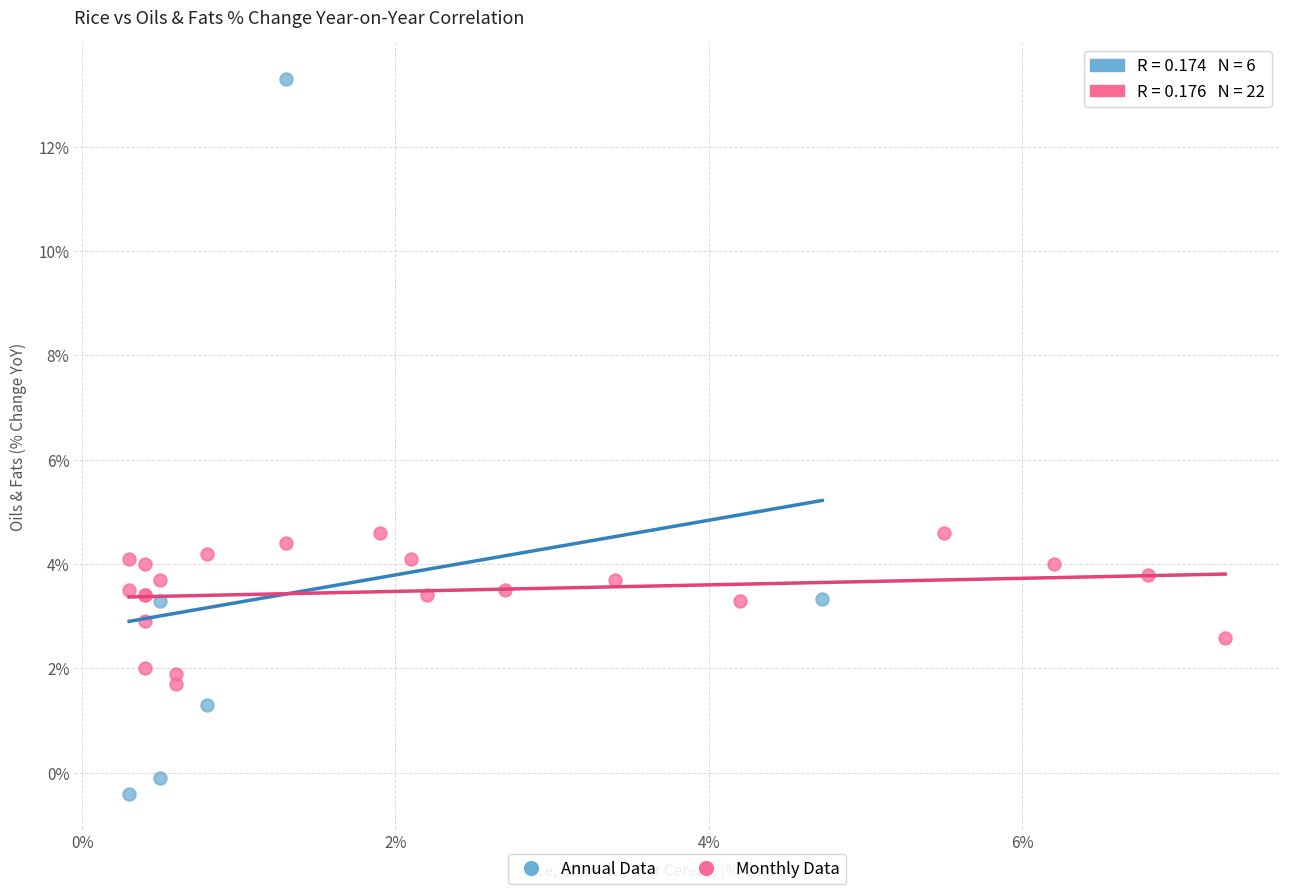

Which series reaches the maximum Y coordinate?

Annual Data